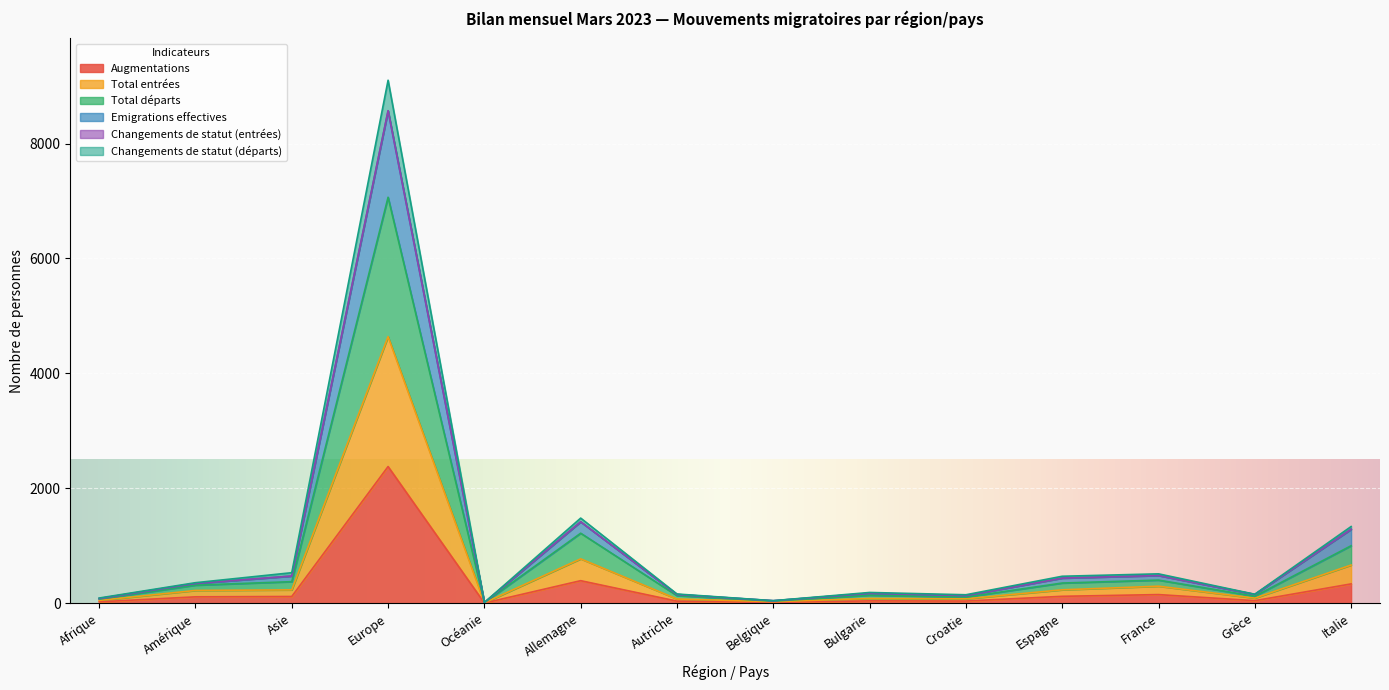

True or false: Total entrées has a value of 1141 at Allemagne.

False